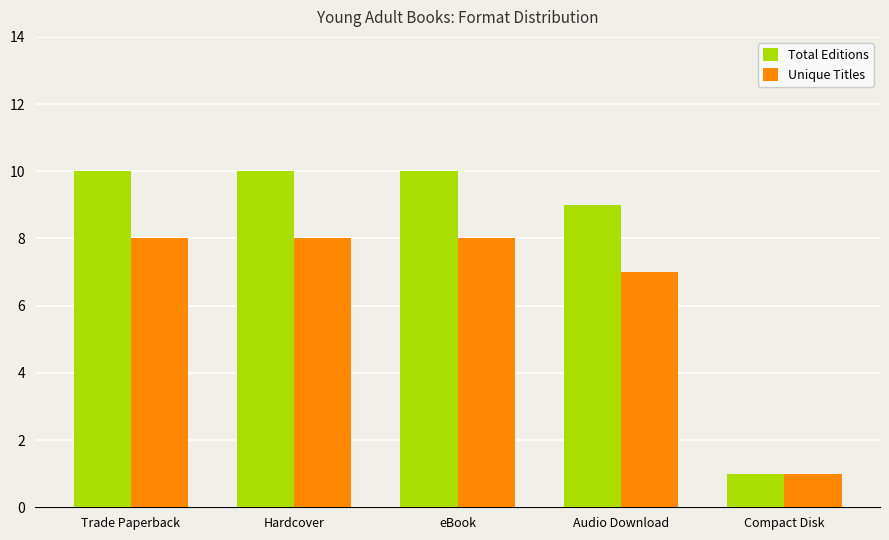

Which series has the widest spread of values?

Total Editions